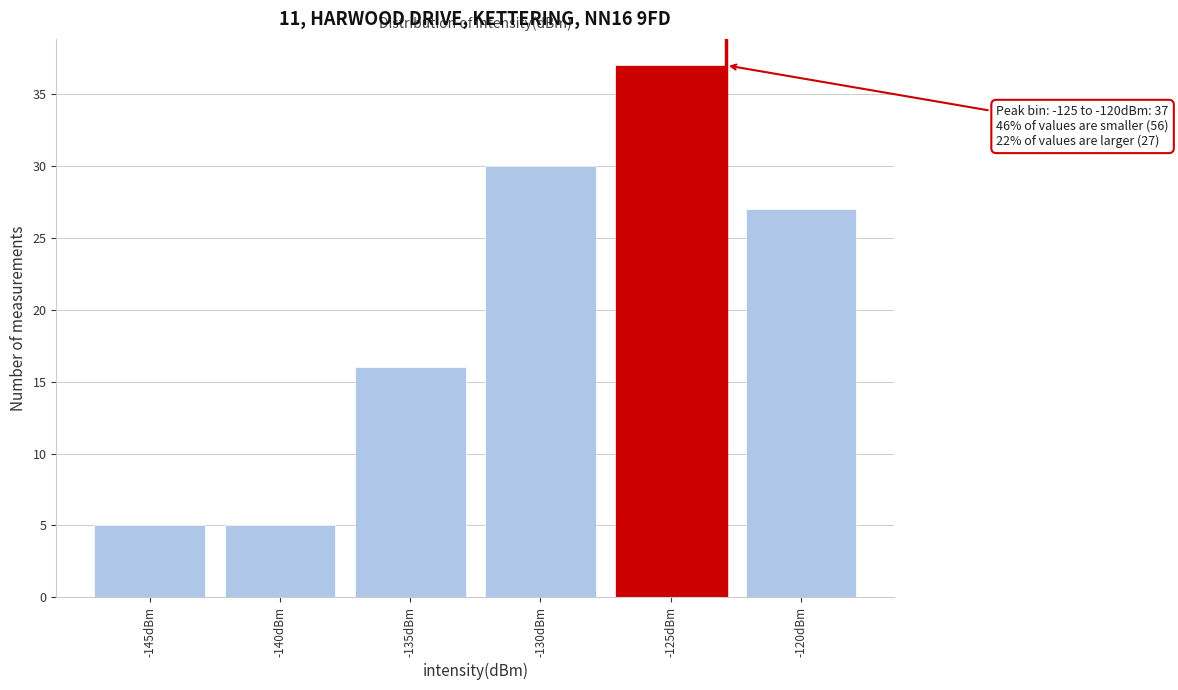

Reading right to left, what are all the values shown in this chart?

27	37	30	16	5	5